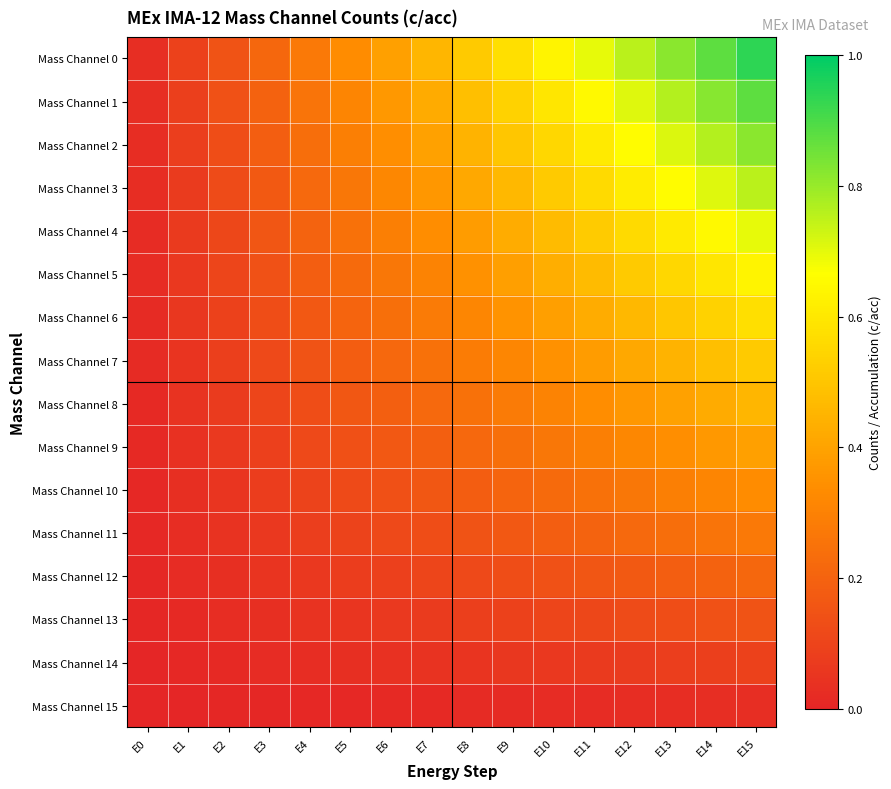

Reading right to left, what are all the values shown in this chart?

Mass Channel 0: E15=0.9	E14=0.9	E13=0.8	E12=0.8	E11=0.7	E10=0.6	E9=0.6	E8=0.5	E7=0.5	E6=0.4	E5=0.3	E4=0.3	E3=0.2	E2=0.2	E1=0.1	E0=0.0
Mass Channel 1: E15=0.9	E14=0.8	E13=0.8	E12=0.7	E11=0.7	E10=0.6	E9=0.5	E8=0.5	E7=0.4	E6=0.4	E5=0.3	E4=0.3	E3=0.2	E2=0.1	E1=0.1	E0=0.0
Mass Channel 2: E15=0.8	E14=0.8	E13=0.7	E12=0.7	E11=0.6	E10=0.6	E9=0.5	E8=0.4	E7=0.4	E6=0.3	E5=0.3	E4=0.2	E3=0.2	E2=0.1	E1=0.1	E0=0.0
Mass Channel 3: E15=0.8	E14=0.7	E13=0.7	E12=0.6	E11=0.6	E10=0.5	E9=0.5	E8=0.4	E7=0.4	E6=0.3	E5=0.3	E4=0.2	E3=0.2	E2=0.1	E1=0.1	E0=0.0
Mass Channel 4: E15=0.7	E14=0.7	E13=0.6	E12=0.6	E11=0.5	E10=0.5	E9=0.4	E8=0.4	E7=0.3	E6=0.3	E5=0.2	E4=0.2	E3=0.2	E2=0.1	E1=0.1	E0=0.0
Mass Channel 5: E15=0.6	E14=0.6	E13=0.6	E12=0.5	E11=0.5	E10=0.4	E9=0.4	E8=0.3	E7=0.3	E6=0.3	E5=0.2	E4=0.2	E3=0.1	E2=0.1	E1=0.1	E0=0.0
Mass Channel 6: E15=0.6	E14=0.5	E13=0.5	E12=0.5	E11=0.4	E10=0.4	E9=0.4	E8=0.3	E7=0.3	E6=0.2	E5=0.2	E4=0.2	E3=0.1	E2=0.1	E1=0.1	E0=0.0
Mass Channel 7: E15=0.5	E14=0.5	E13=0.4	E12=0.4	E11=0.4	E10=0.3	E9=0.3	E8=0.3	E7=0.2	E6=0.2	E5=0.2	E4=0.1	E3=0.1	E2=0.1	E1=0.0	E0=0.0
Mass Channel 8: E15=0.5	E14=0.4	E13=0.4	E12=0.4	E11=0.3	E10=0.3	E9=0.3	E8=0.2	E7=0.2	E6=0.2	E5=0.2	E4=0.1	E3=0.1	E2=0.1	E1=0.0	E0=0.0
Mass Channel 9: E15=0.4	E14=0.4	E13=0.3	E12=0.3	E11=0.3	E10=0.3	E9=0.2	E8=0.2	E7=0.2	E6=0.2	E5=0.1	E4=0.1	E3=0.1	E2=0.1	E1=0.0	E0=0.0
Mass Channel 10: E15=0.3	E14=0.3	E13=0.3	E12=0.3	E11=0.2	E10=0.2	E9=0.2	E8=0.2	E7=0.2	E6=0.1	E5=0.1	E4=0.1	E3=0.1	E2=0.1	E1=0.0	E0=0.0
Mass Channel 11: E15=0.3	E14=0.3	E13=0.2	E12=0.2	E11=0.2	E10=0.2	E9=0.2	E8=0.1	E7=0.1	E6=0.1	E5=0.1	E4=0.1	E3=0.1	E2=0.0	E1=0.0	E0=0.0
Mass Channel 12: E15=0.2	E14=0.2	E13=0.2	E12=0.2	E11=0.2	E10=0.1	E9=0.1	E8=0.1	E7=0.1	E6=0.1	E5=0.1	E4=0.1	E3=0.0	E2=0.0	E1=0.0	E0=0.0
Mass Channel 13: E15=0.2	E14=0.1	E13=0.1	E12=0.1	E11=0.1	E10=0.1	E9=0.1	E8=0.1	E7=0.1	E6=0.1	E5=0.1	E4=0.0	E3=0.0	E2=0.0	E1=0.0	E0=0.0
Mass Channel 14: E15=0.1	E14=0.1	E13=0.1	E12=0.1	E11=0.1	E10=0.1	E9=0.1	E8=0.0	E7=0.0	E6=0.0	E5=0.0	E4=0.0	E3=0.0	E2=0.0	E1=0.0	E0=0.0
Mass Channel 15: E15=0.0	E14=0.0	E13=0.0	E12=0.0	E11=0.0	E10=0.0	E9=0.0	E8=0.0	E7=0.0	E6=0.0	E5=0.0	E4=0.0	E3=0.0	E2=0.0	E1=0.0	E0=0.0